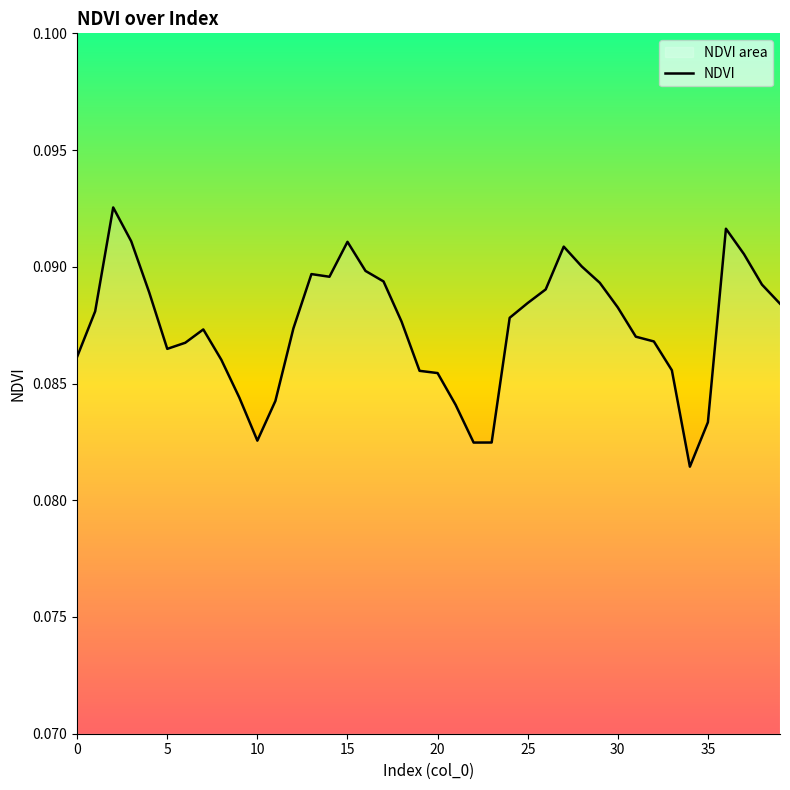

What is the minimum value shown in the chart?

0.1